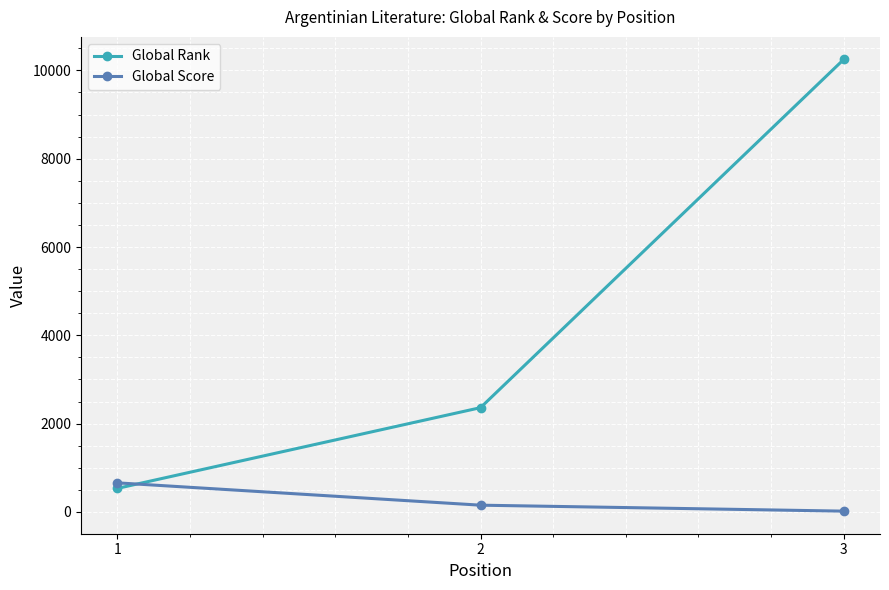

Is this an area chart (filled region under the line)?

No